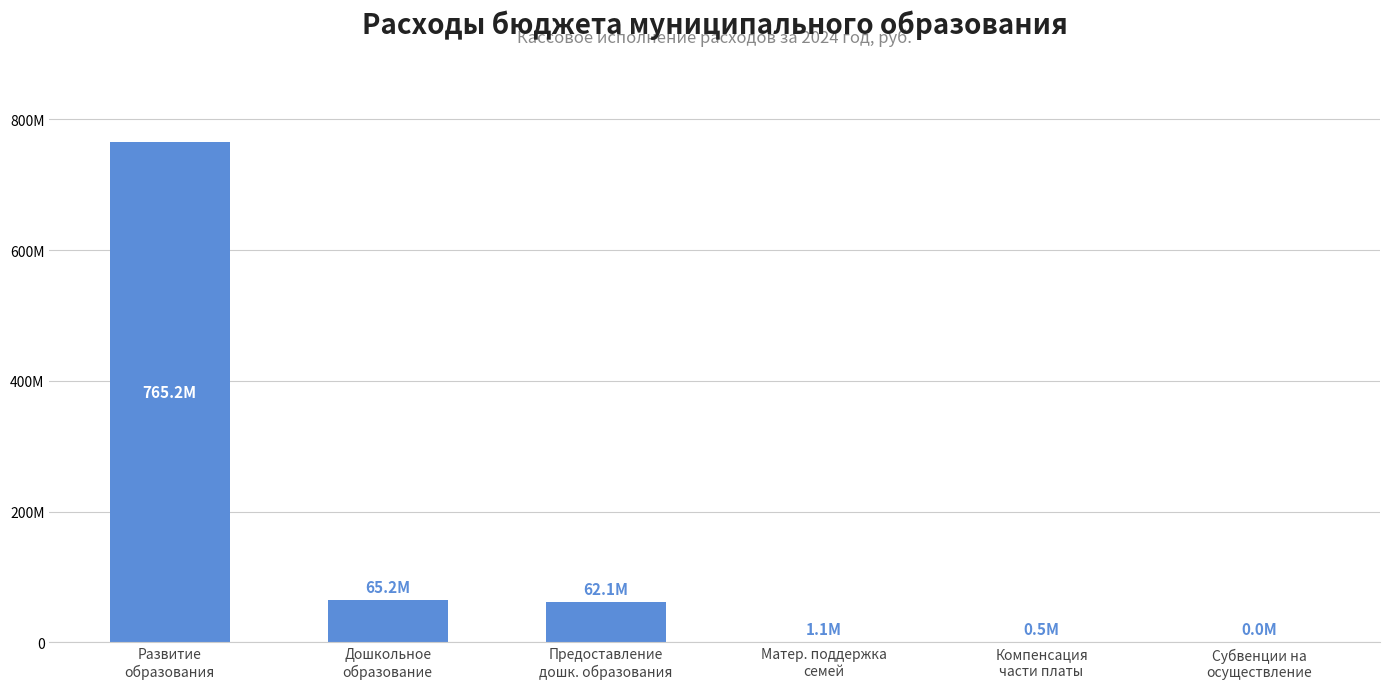

How many distinct data groups are displayed?

1